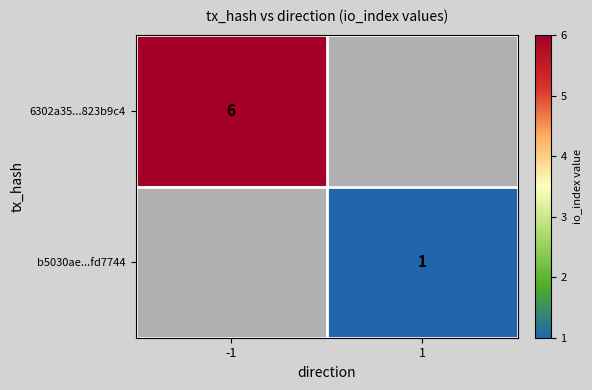

Is the value of b5030ae...fd7744 at 1 greater than the value of 6302a35...823b9c4 at -1?

No